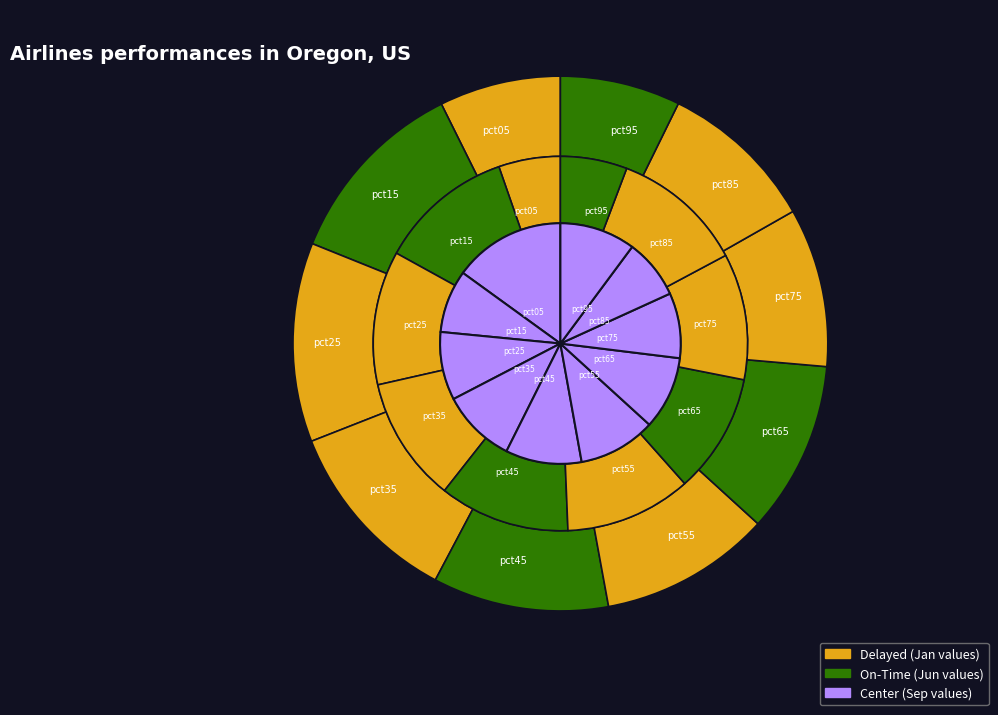

What percentage is the values_jun slice, to the nearest percent?

12%